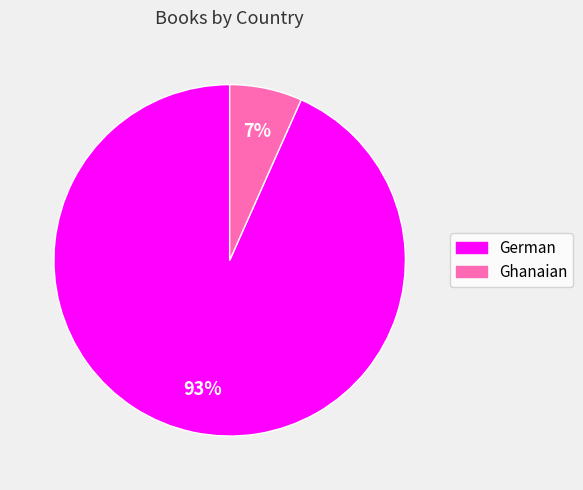

To the nearest percent, what is the average slice percentage?

50%